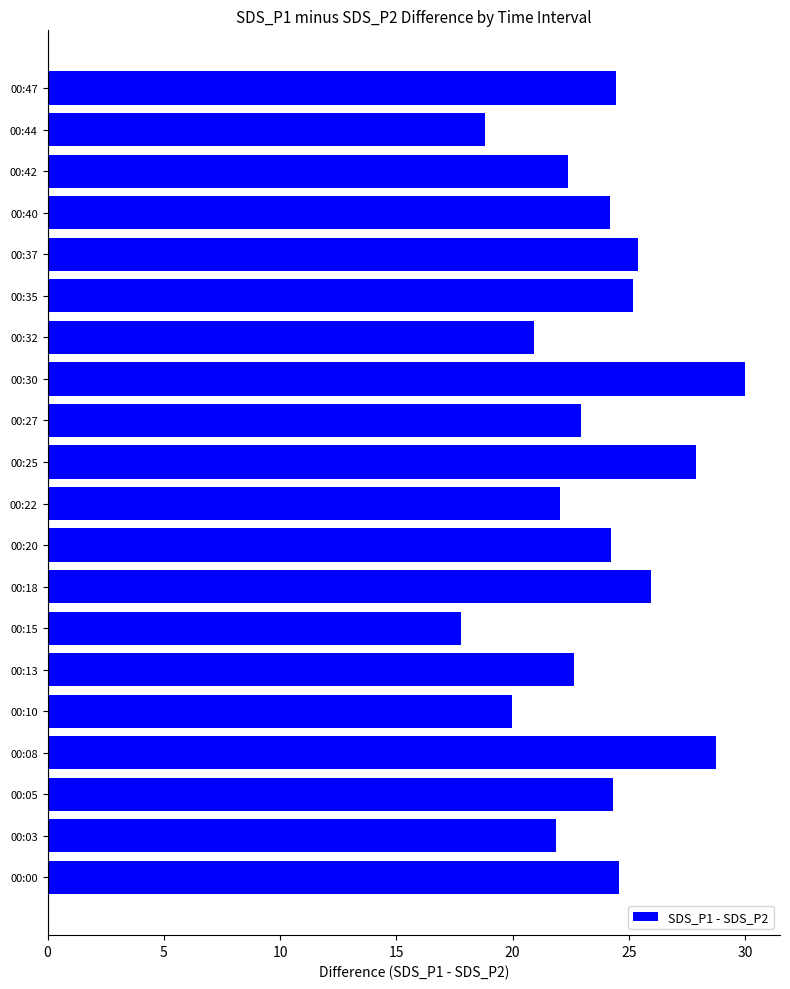

The chart shows a value of 15.3 at 00:00. True or false?

False